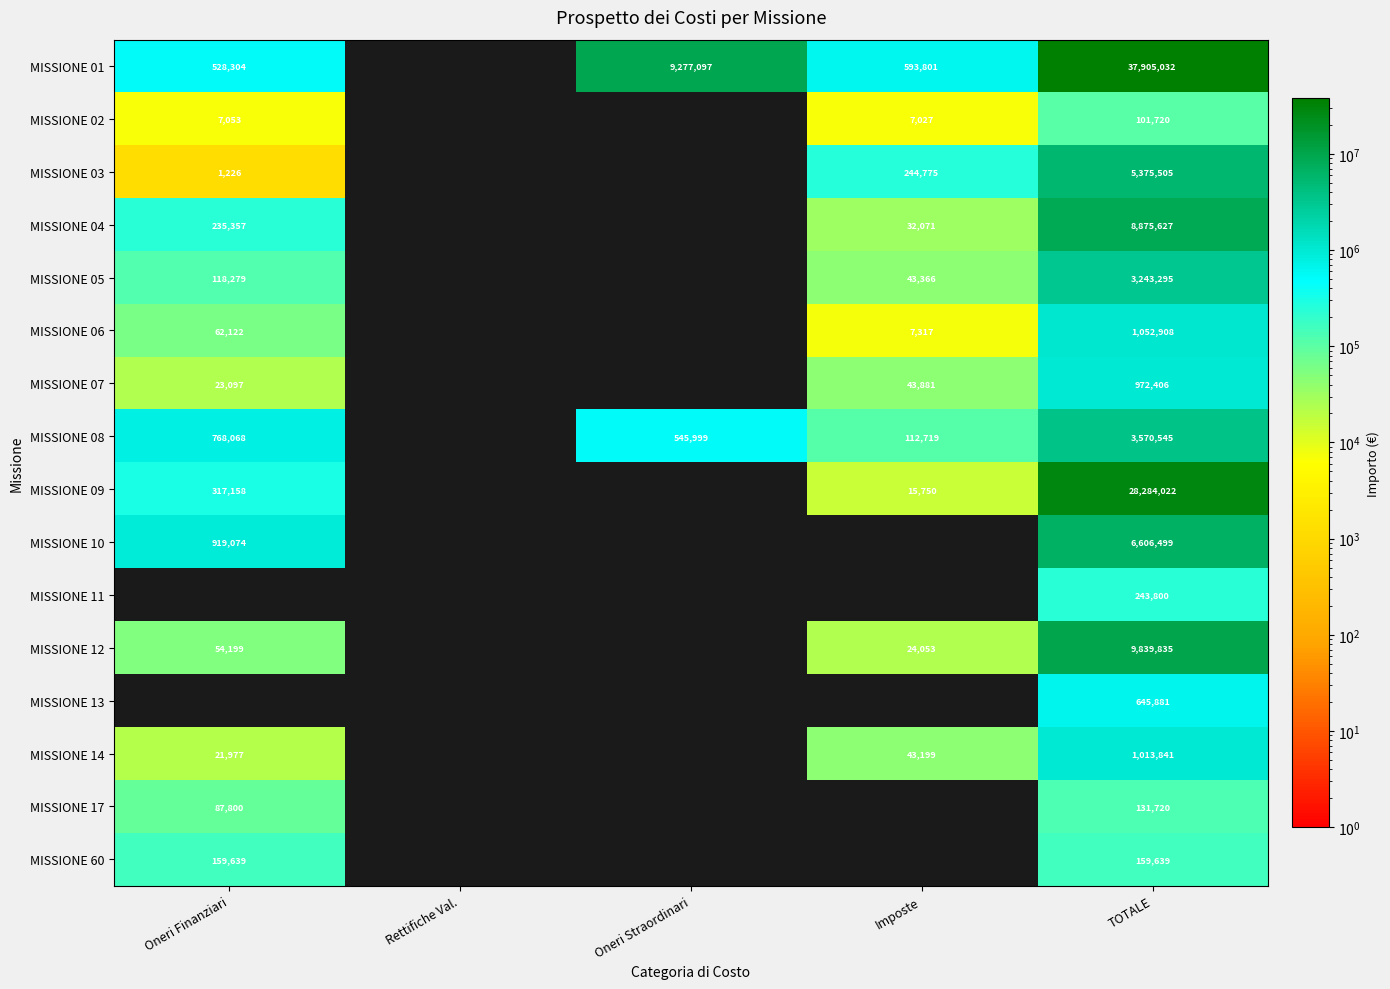

Is the value of MISSIONE 01 at TOTALE greater than the value of MISSIONE 05 at TOTALE?

Yes